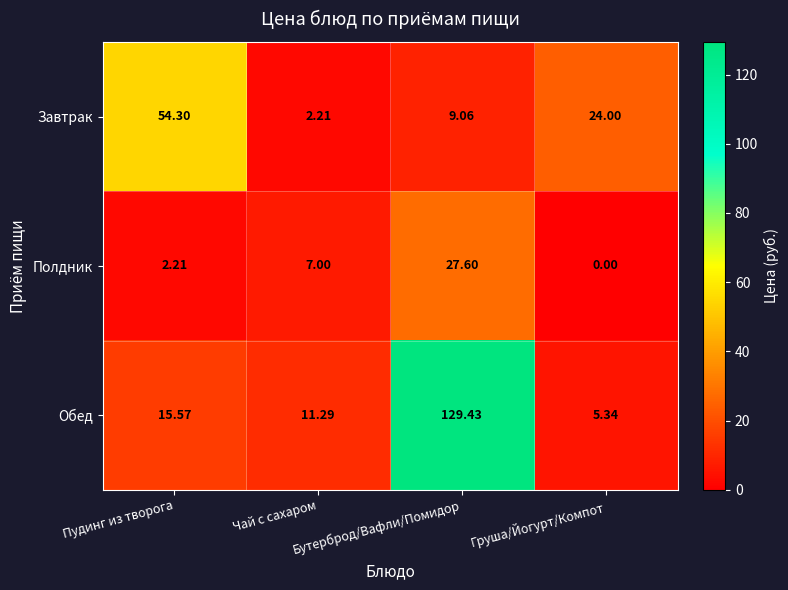

Which series has the largest range (max minus min)?

Обед